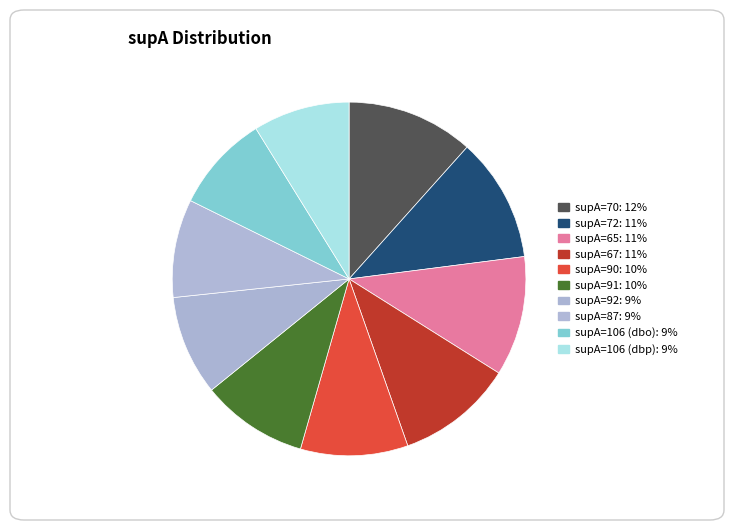

To the nearest percent, what is the difference between the largest and smallest slice percentages?

3%